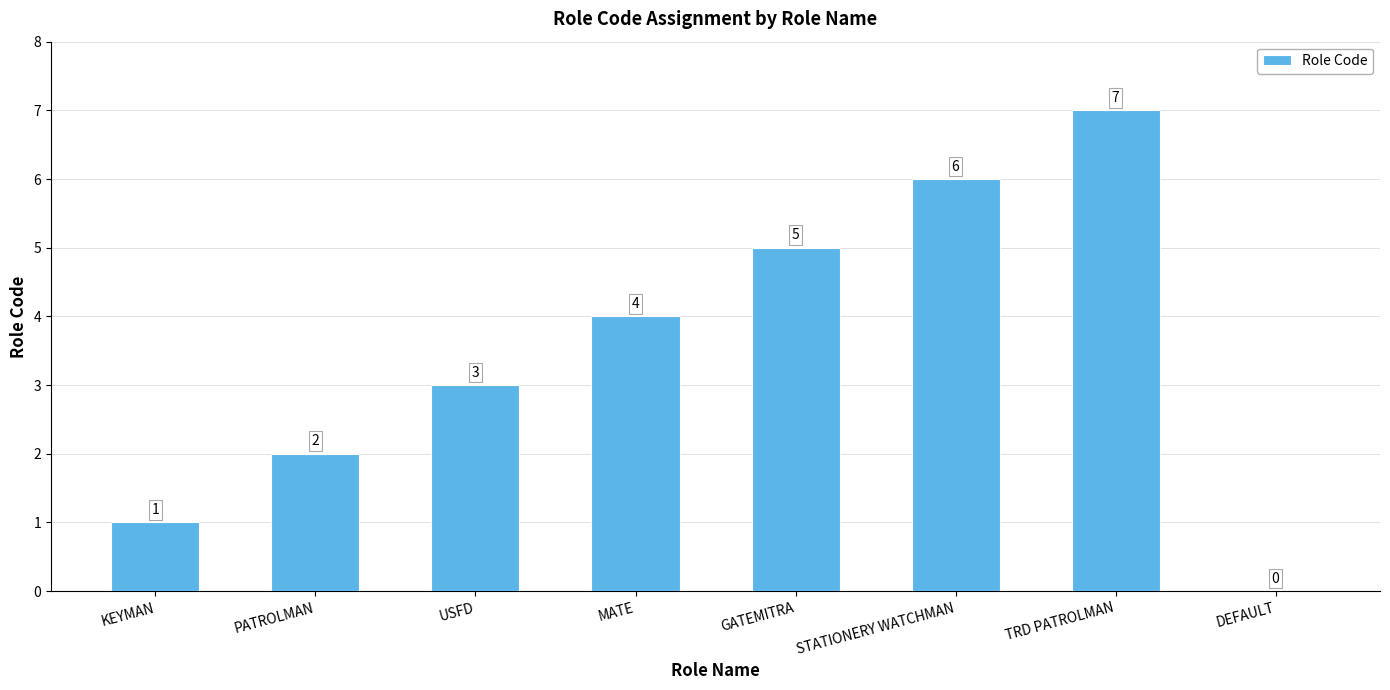

What is the sum of the values at USFD and MATE?

7